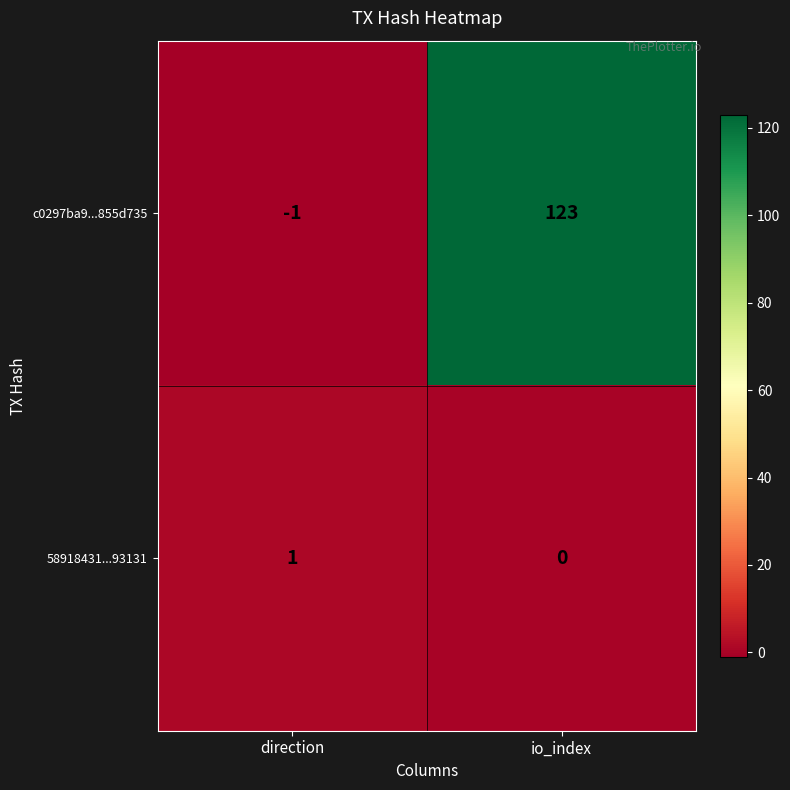

Rank the series by their average value, from highest to lowest.

c0297ba9...855d735, 58918431...93131